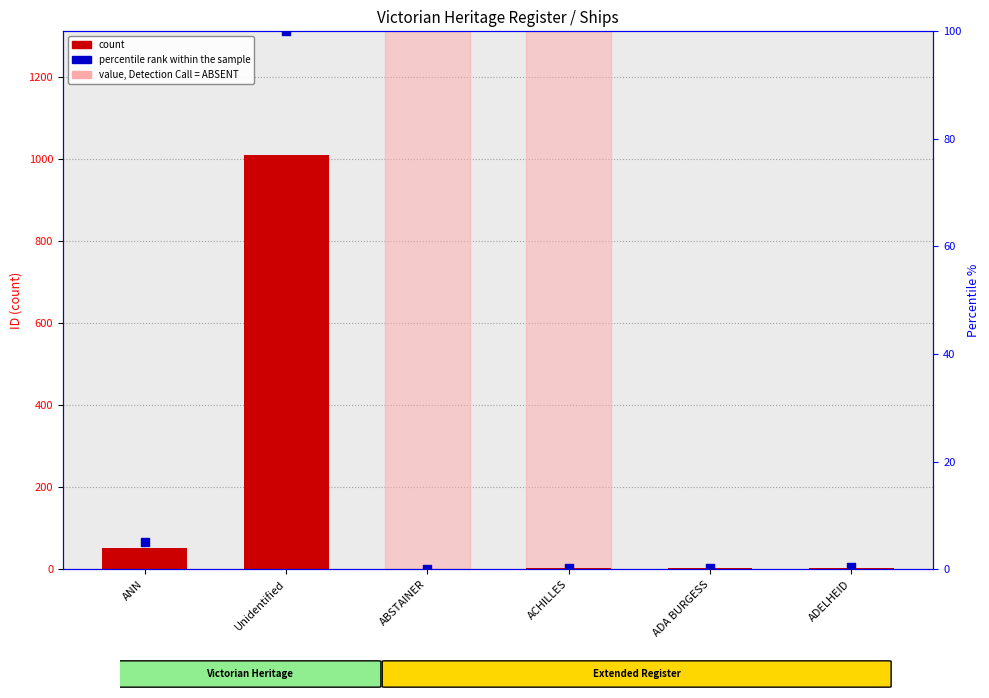

Which series has the largest total across all categories?

count